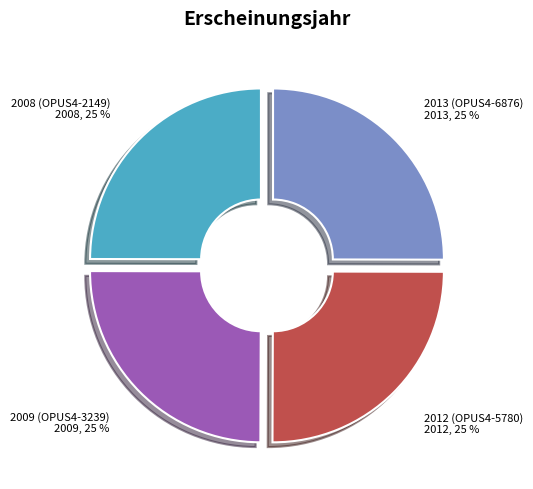

What is the ratio of the value at 2013 (OPUS4-6876) to the value at 2012 (OPUS4-5780)?

1.0